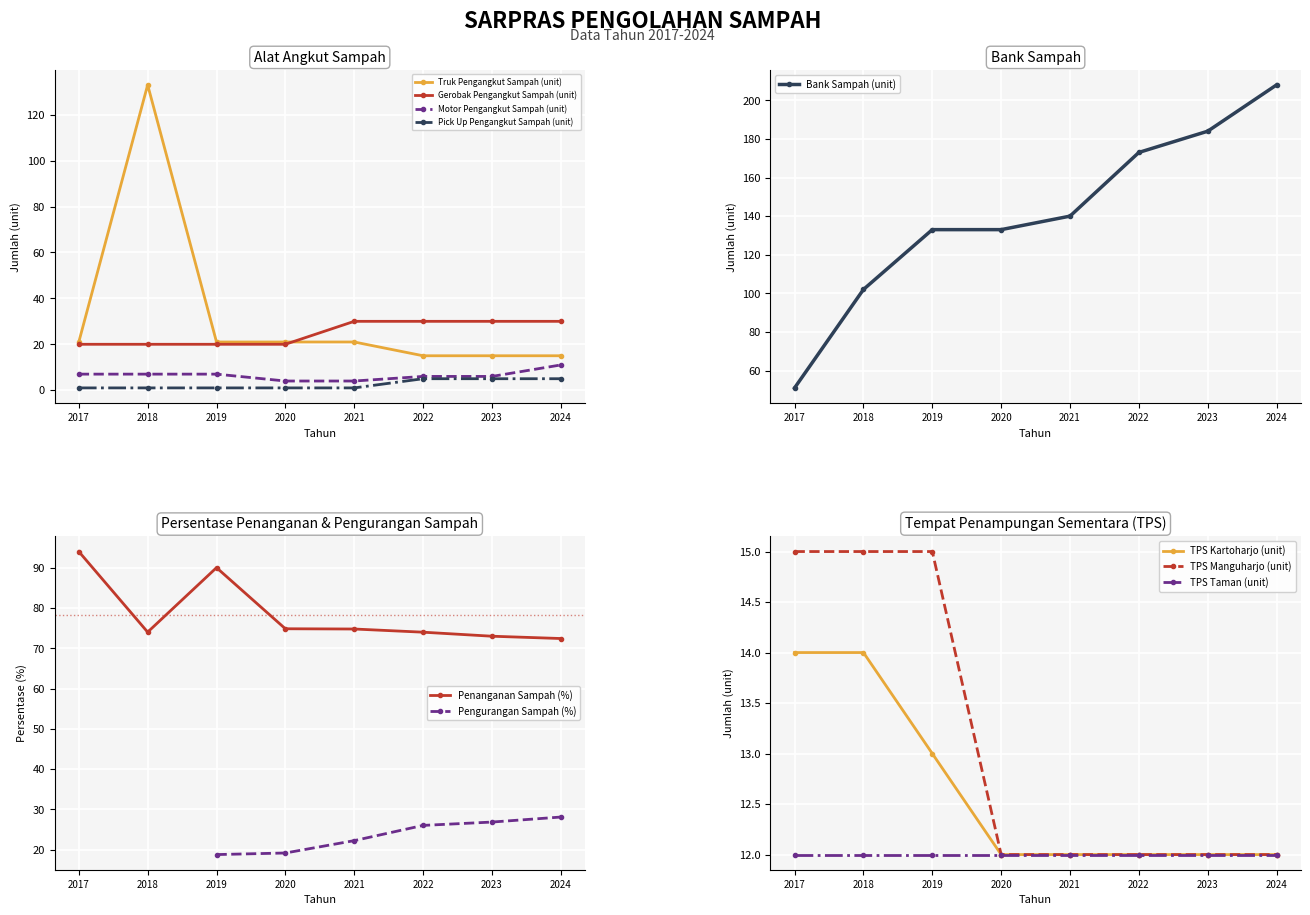

Is it true that Truk Pengangkut Sampah (unit) equals 7 at 2020?

False